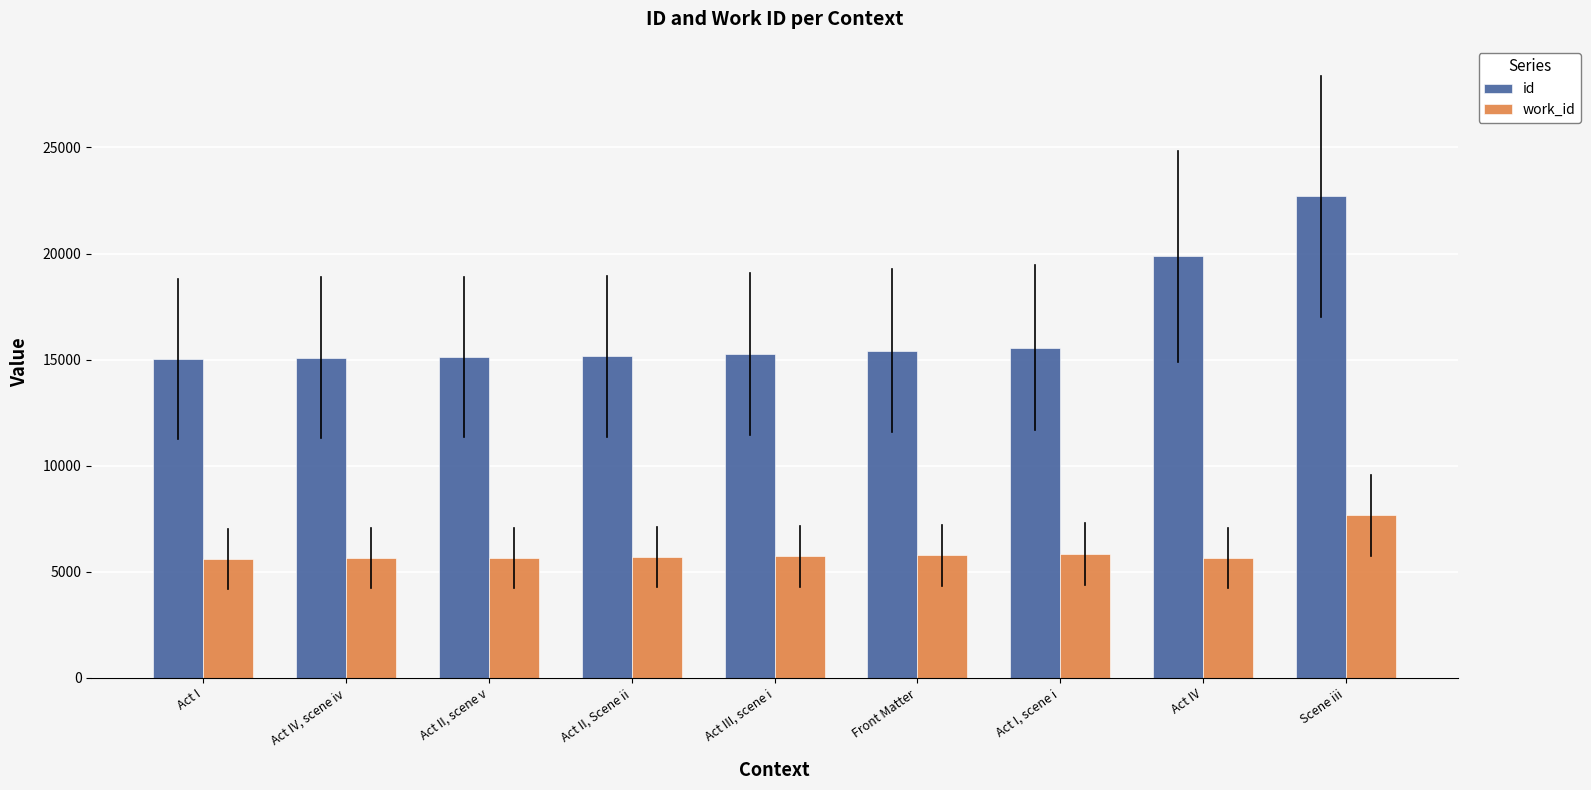

The value of id at Act I, scene i is 15573. True or false?

True